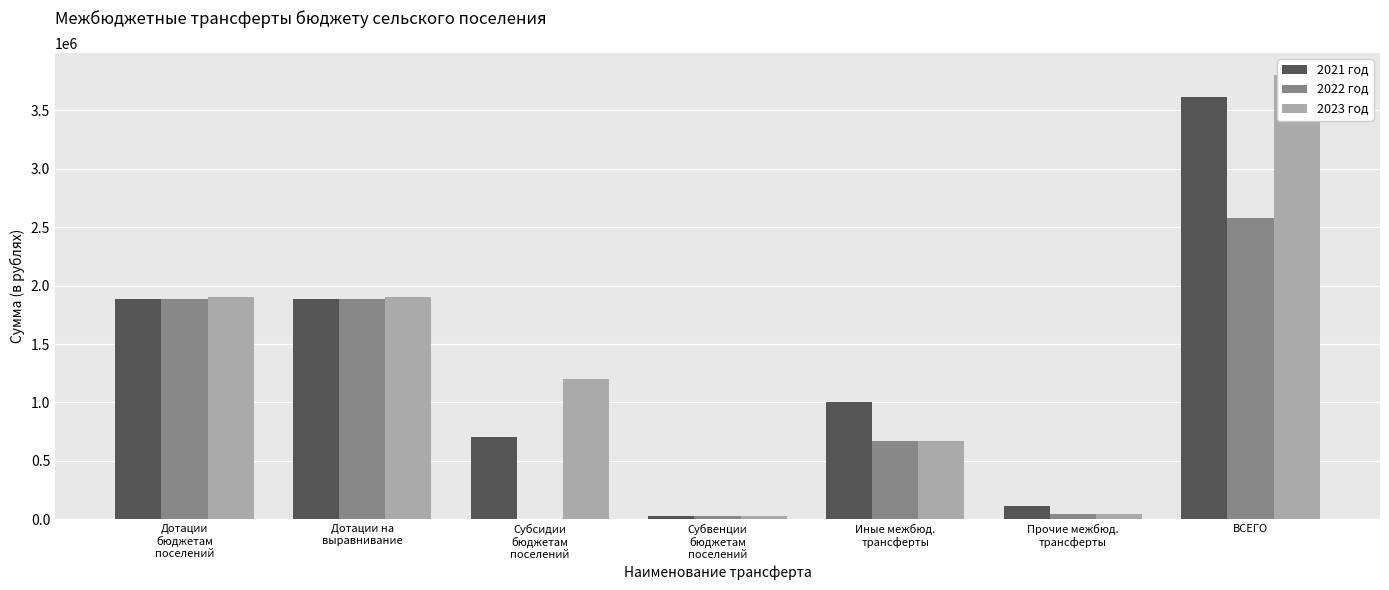

Which series has the largest range (max minus min)?

2023 год